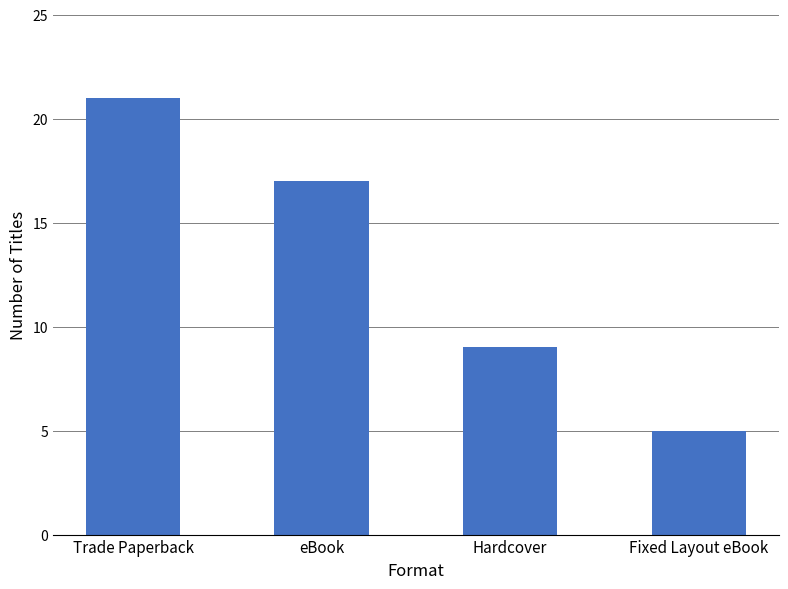

What is the maximum value shown in the chart?

21